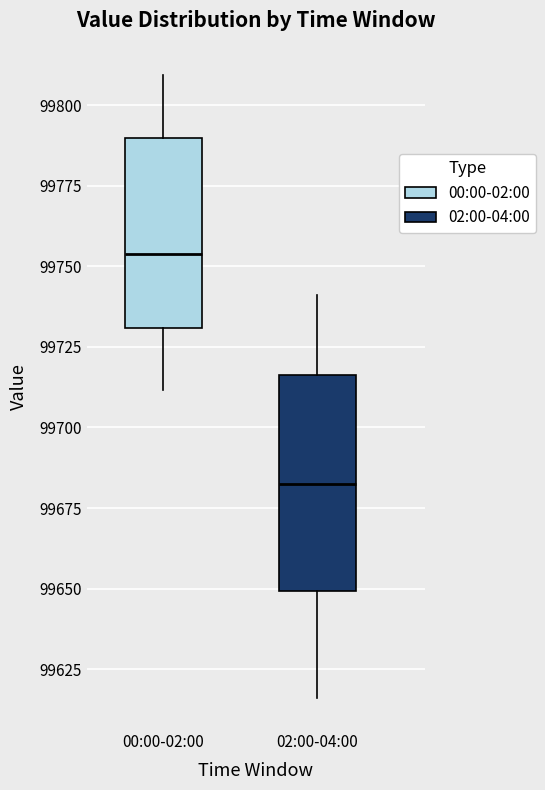

Reading left to right, read every box against the y-axis: the position of its median line, the range the box covers, and the ends of its whiskers. The values are not printed on the chart, so give them approximately, as read against the axis.

00:00-02:00: median 99755, box 99730 to 99790, whiskers 99710 to 99810
02:00-04:00: median 99680, box 99650 to 99715, whiskers 99615 to 99740